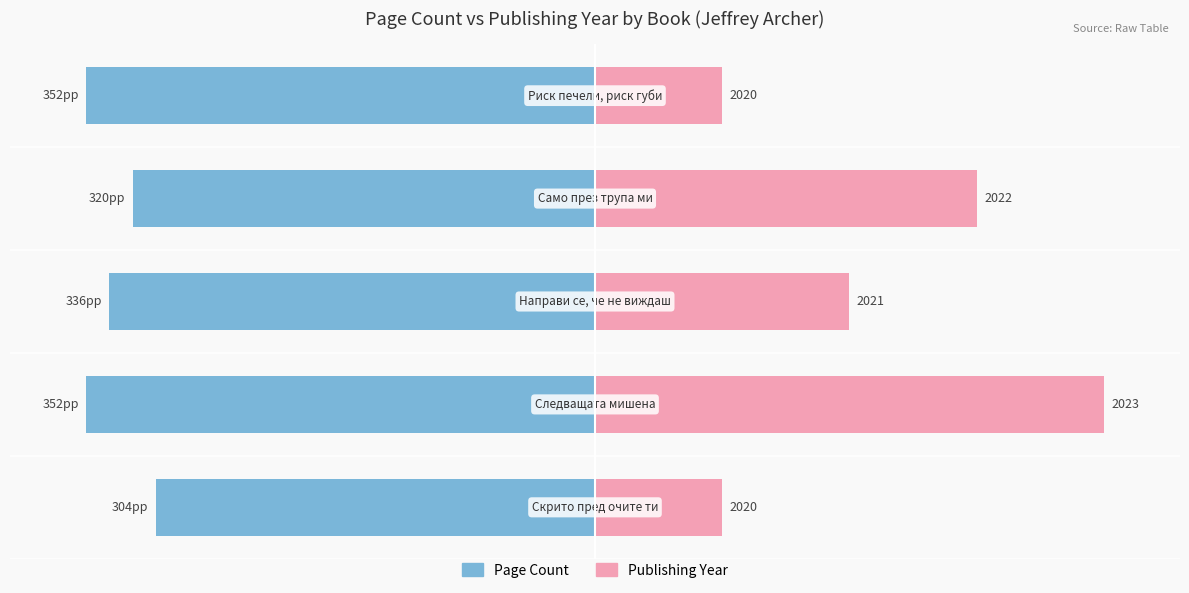

Reading left to right, transcribe all the data shown in this chart.

Page Count (normalized): -86.4	-100.0	-95.5	-90.9	-100.0
Publishing Year (normalized): 25.0	100.0	50.0	75.0	25.0